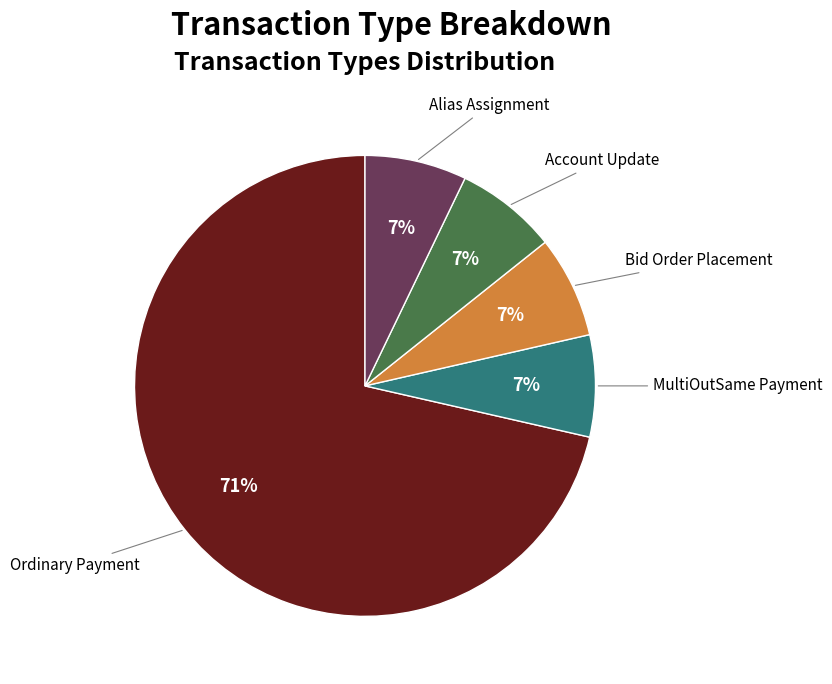

Which has a higher value, Ordinary Payment or Alias Assignment?

Ordinary Payment